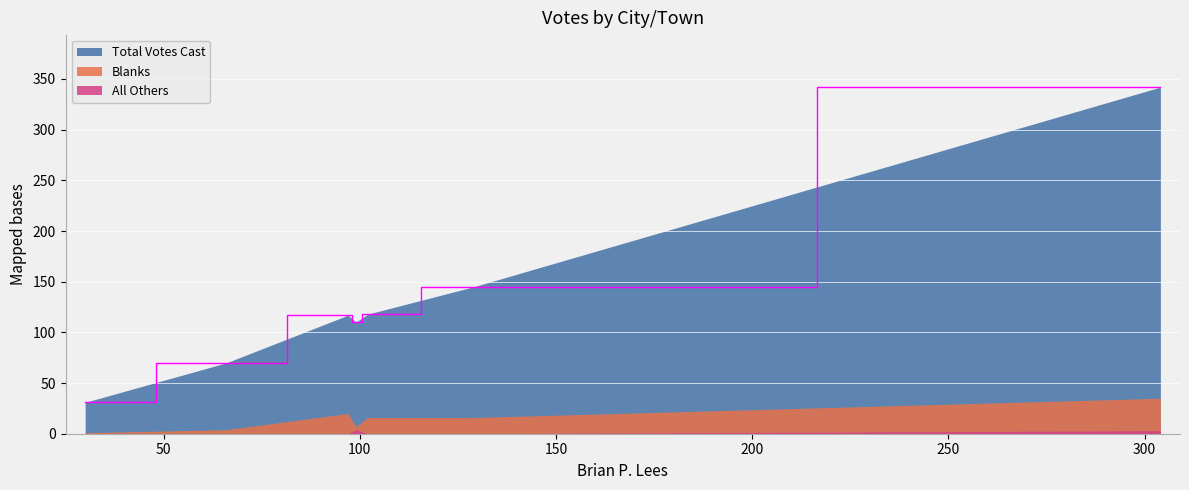

True or false: Blanks and All Others intersect in this chart.

False